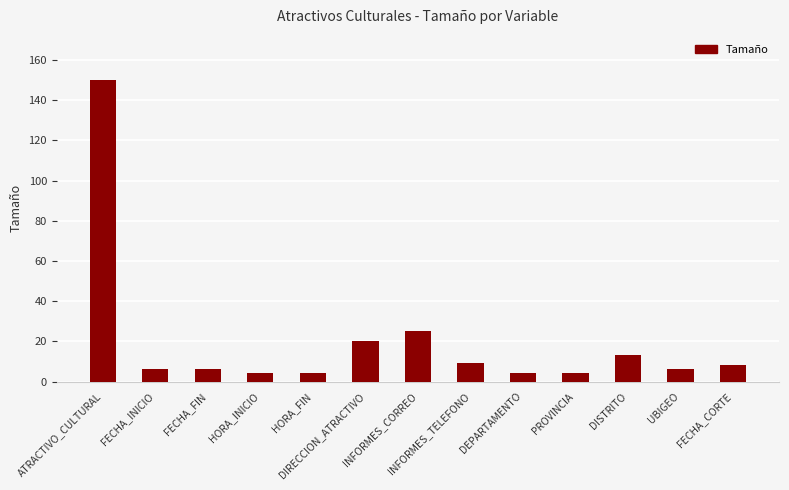

What is the value of the 2nd bar from the left?

6